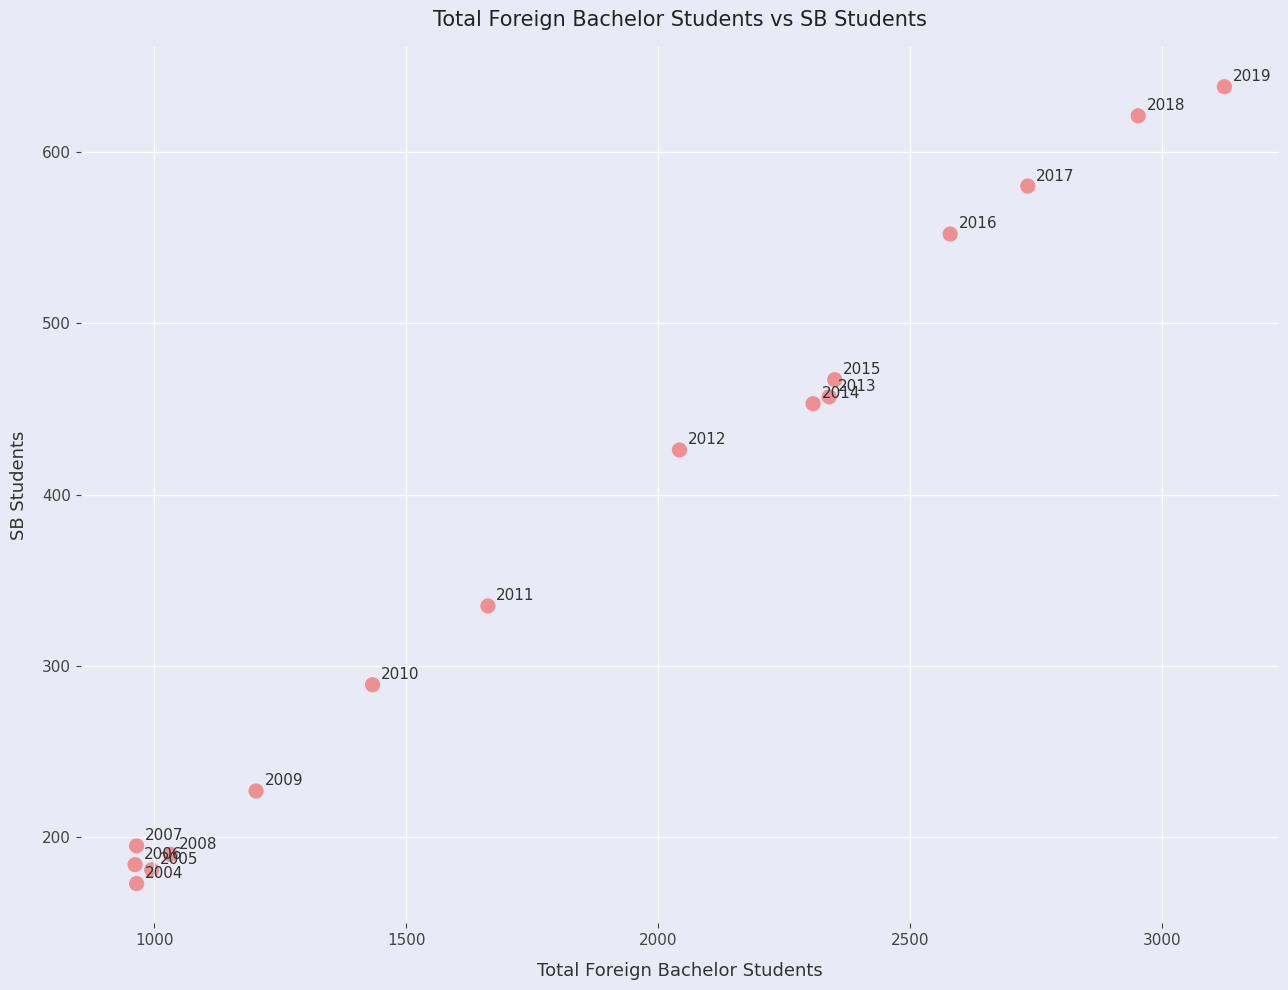

What is the range of X values (max minus min)?

2161